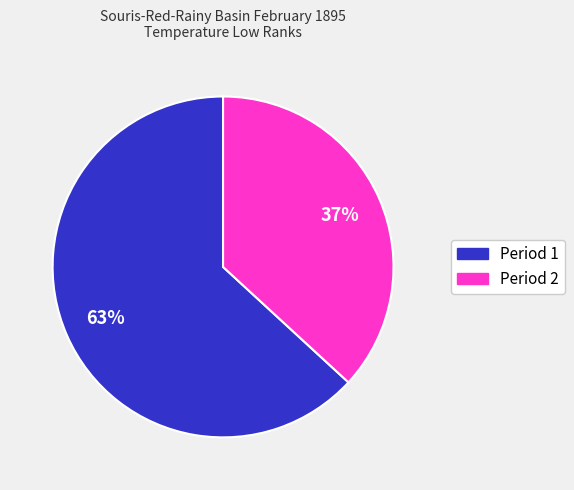

To the nearest percent, what is the difference between the largest and smallest slice percentages?

26%